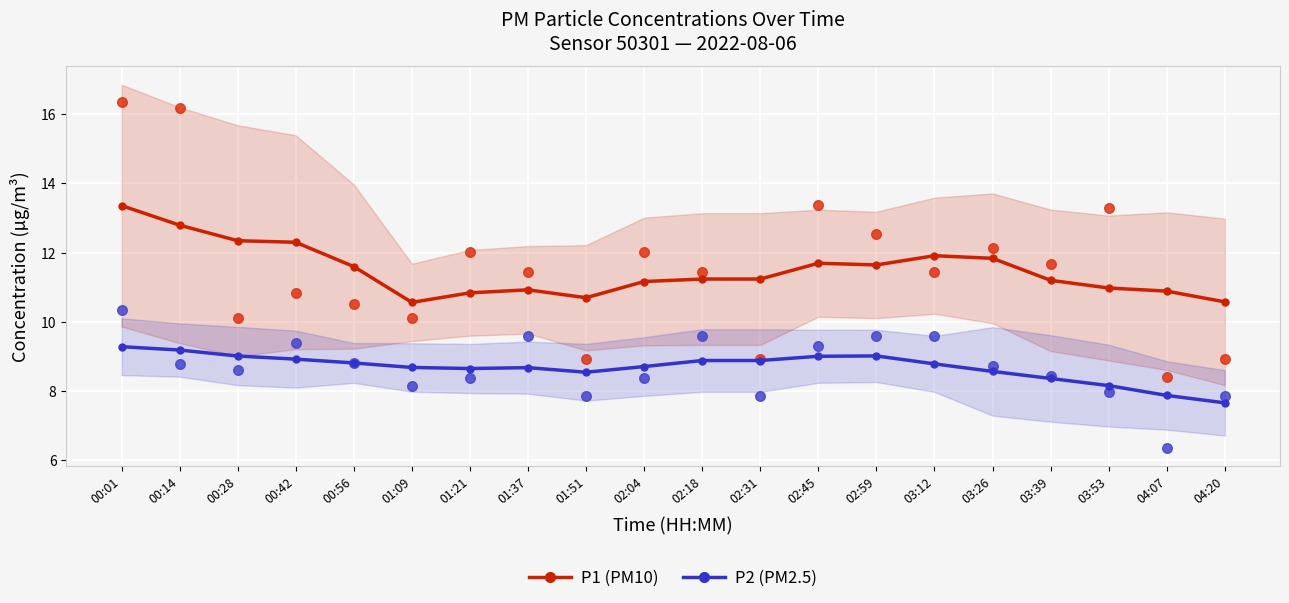

Is the value of P2 (PM2.5) at 02:04 greater than the value of P1 (PM10) at 04:20?

No